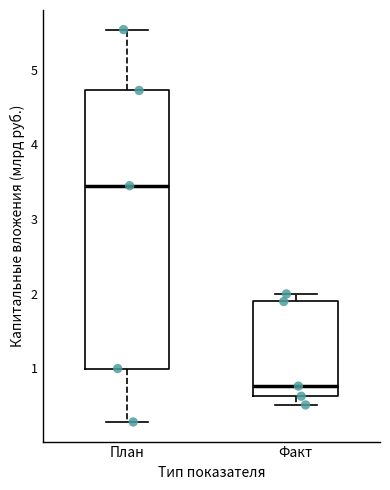

Which box has the lowest median line?

Факт